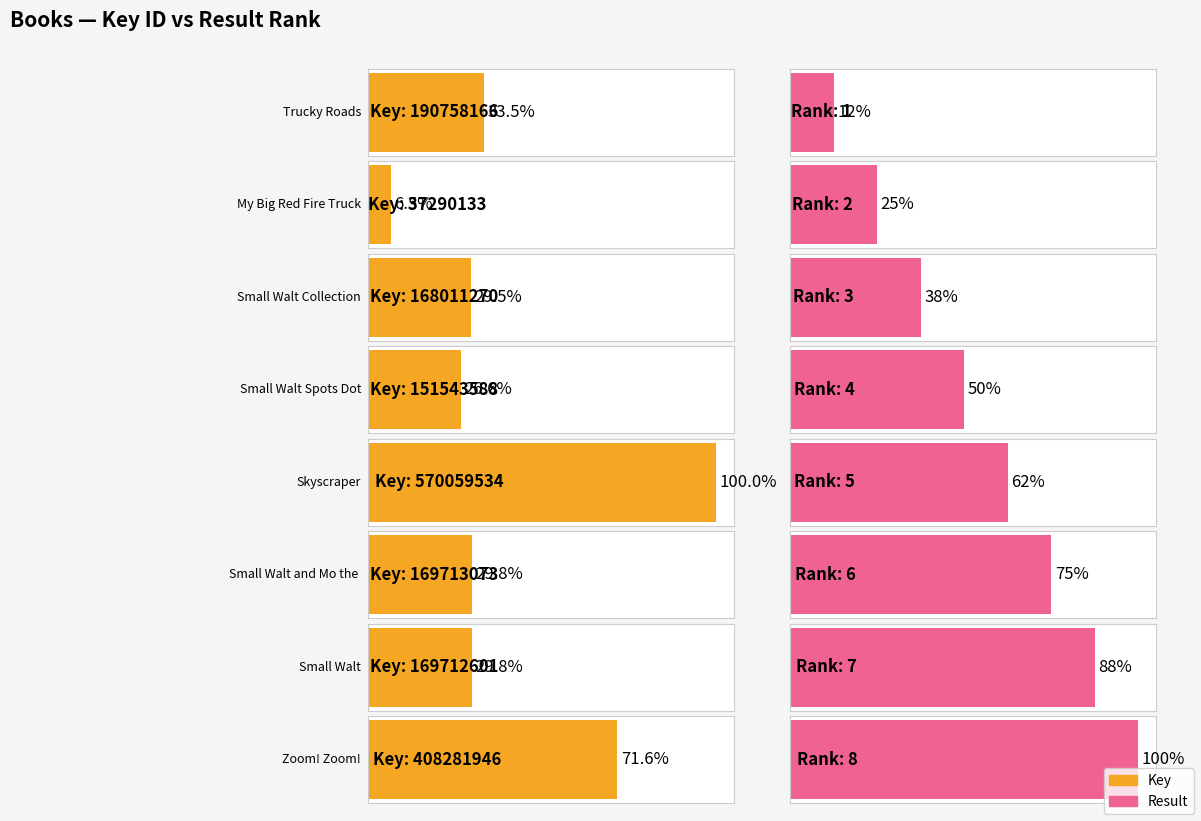

How many values in the Result series exceed 5?

3